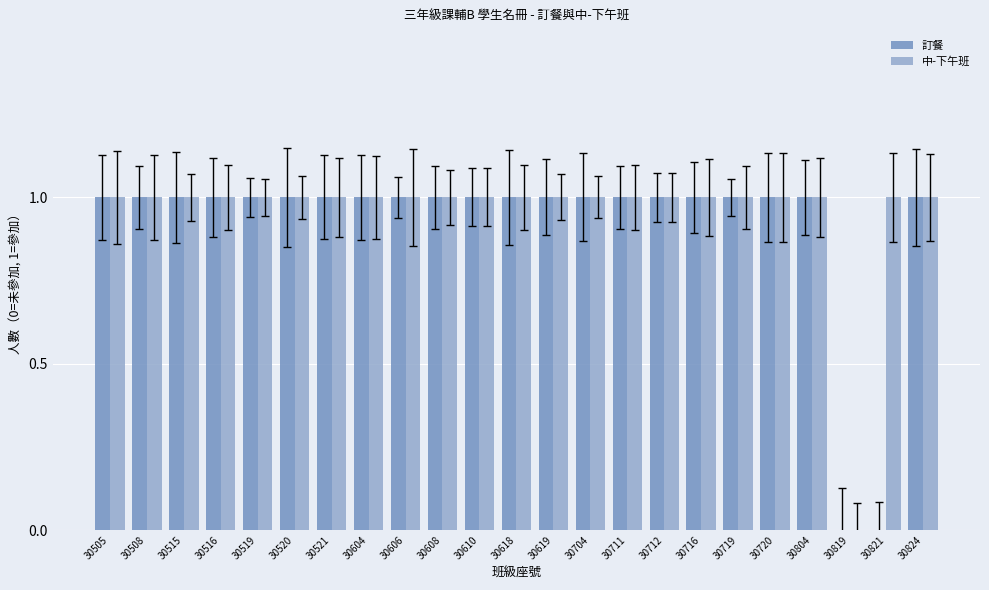

The value of 訂餐 at 30824 is 2. True or false?

False